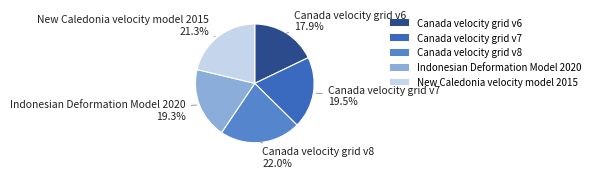

Do Canada velocity grid v8 and Indonesian Deformation Model 2020 together represent more than half of the pie?

No